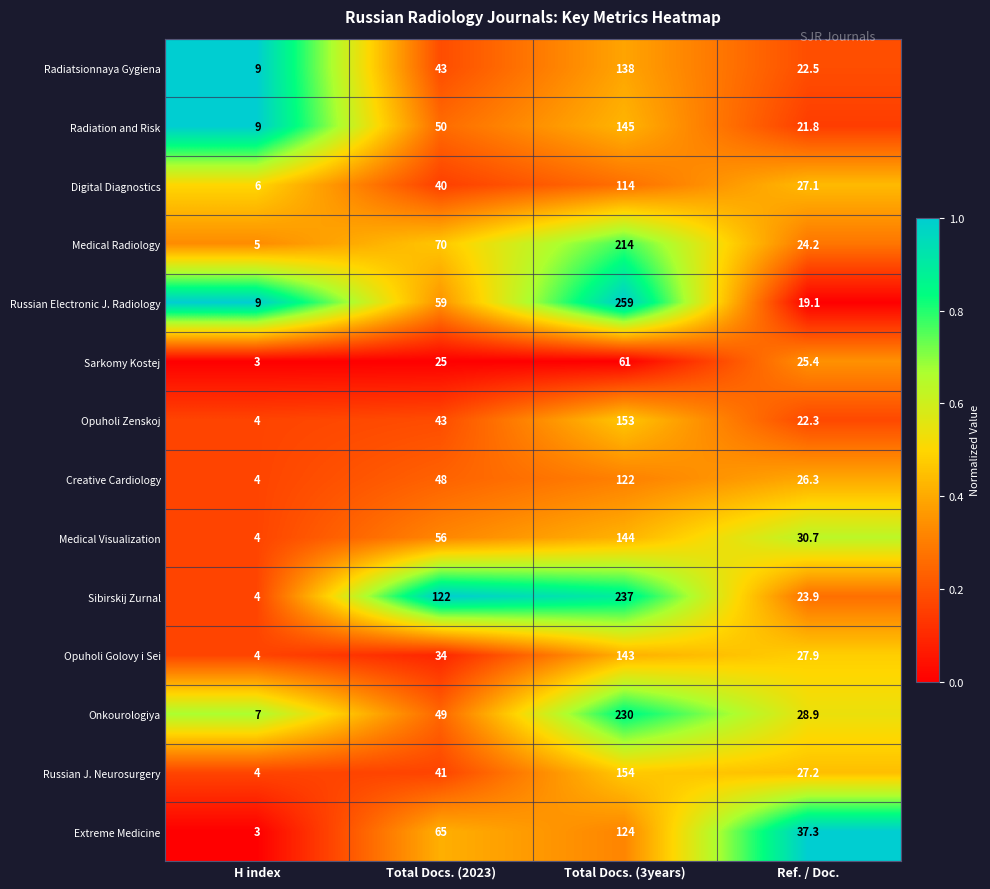

What is the total value across all series at Total Docs. (3years)?

2238.0